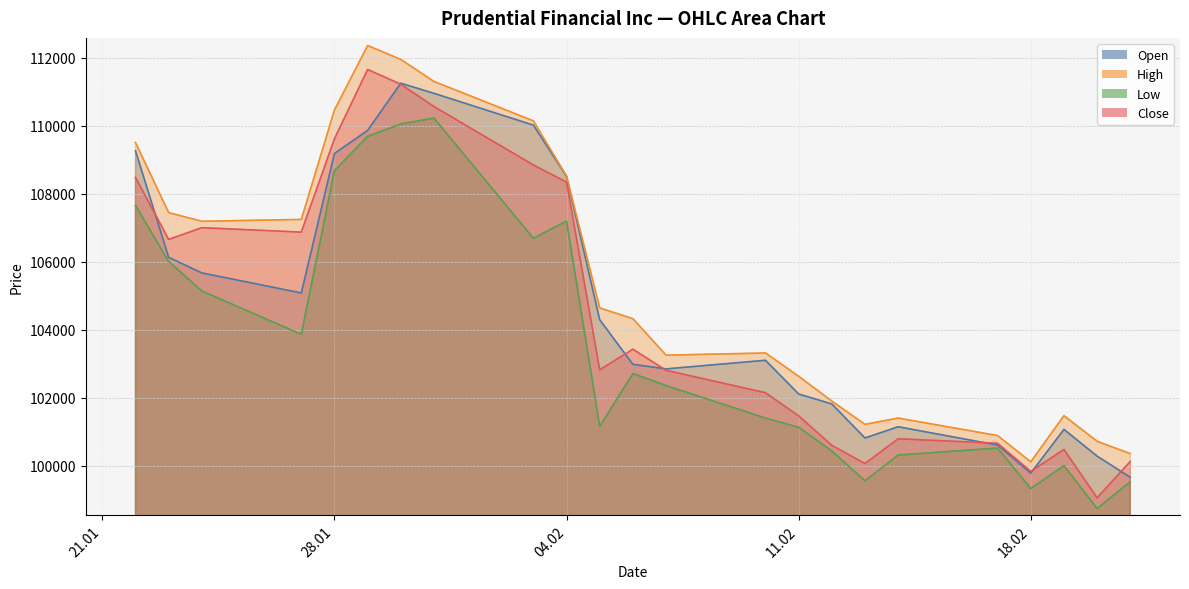

What is the difference between the maximum and second lowest values in the Open series?

11475